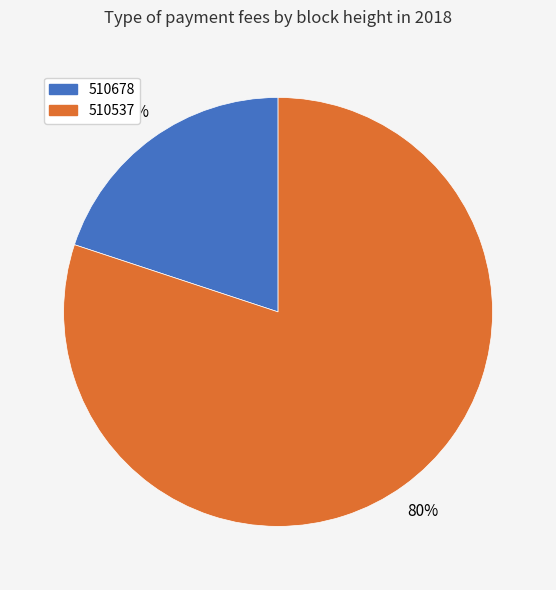

To the nearest percent, what is the combined percentage of 510537 and 510678?

100%